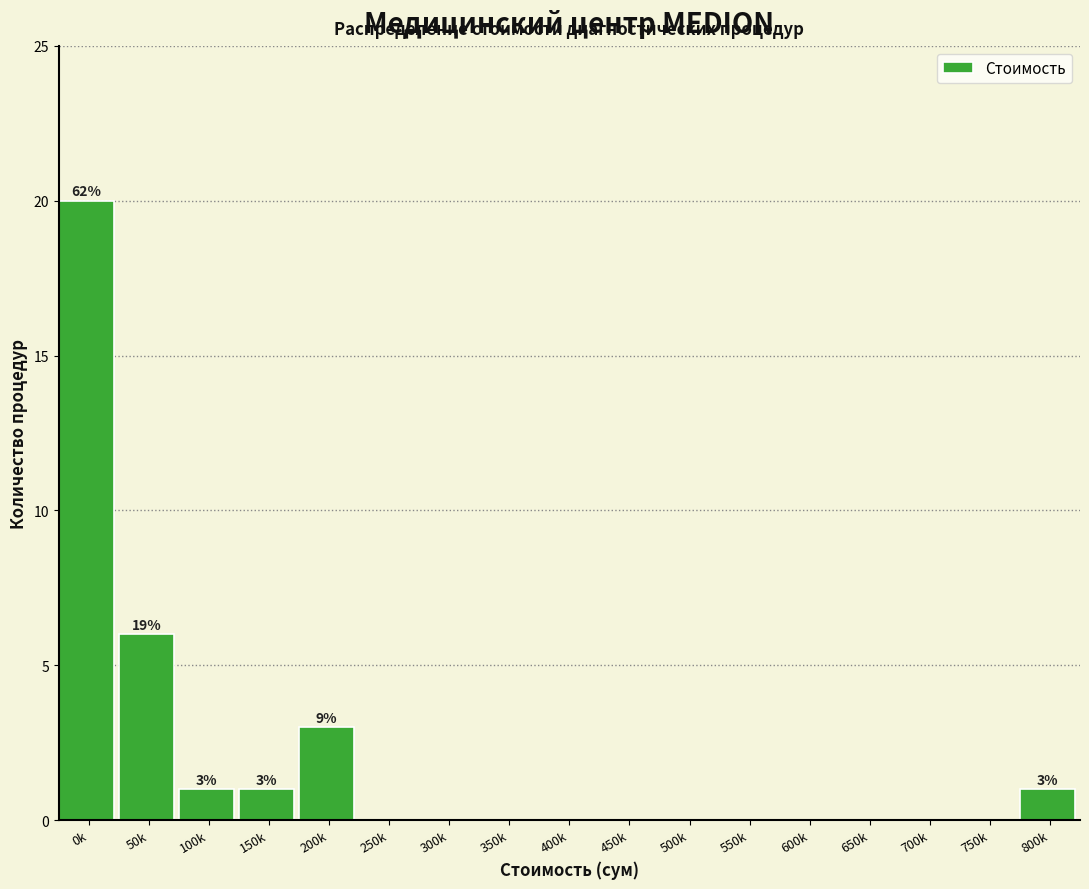

Reading left to right, transcribe all the data shown in this chart.

0k=20	50k=6	100k=1	150k=1	200k=3	250k=0	300k=0	350k=0	400k=0	450k=0	500k=0	550k=0	600k=0	650k=0	700k=0	750k=0	800k=1